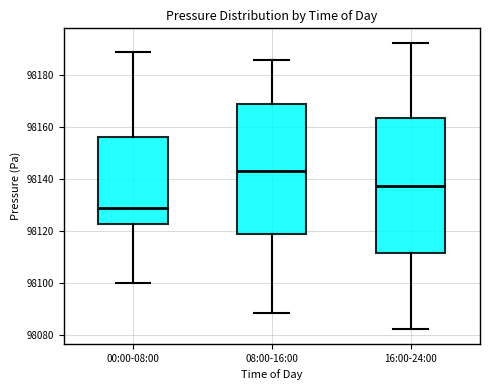

Where does the lower whisker of the box for 00:00-08:00 end on the y-axis? The values are not printed on the chart, so give them approximately, as read against the axis.

98100